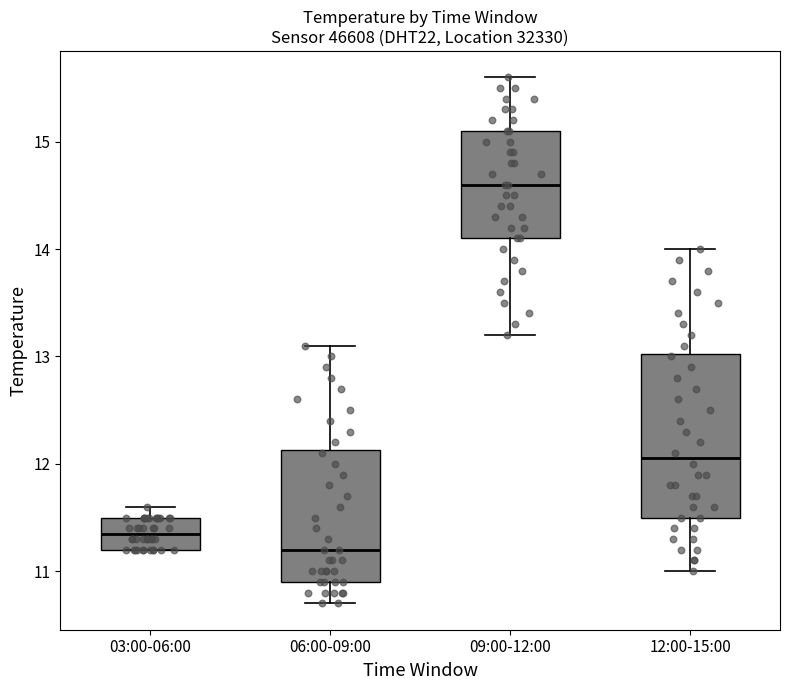

Where is the lower edge of the box for 06:00-09:00 on the y-axis? The values are not printed on the chart, so give them approximately, as read against the axis.

10.9